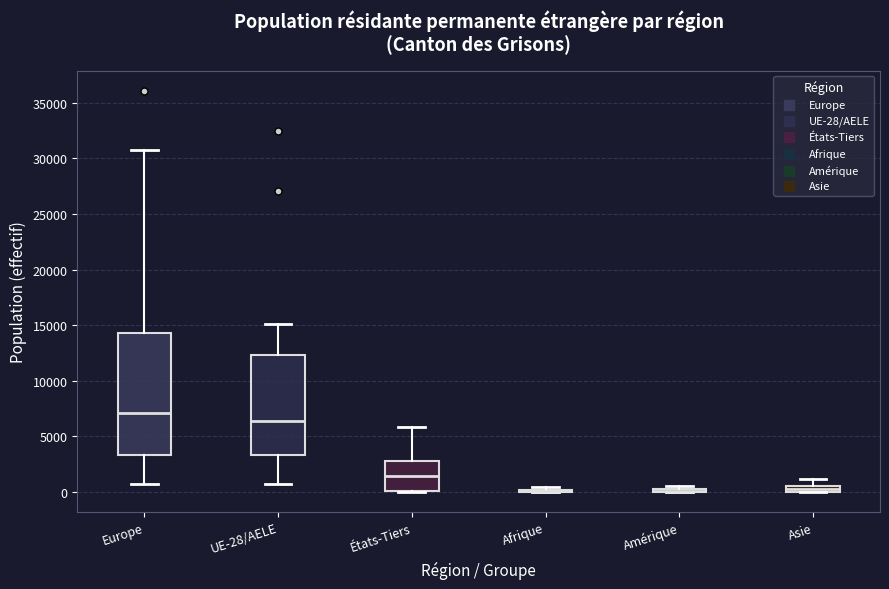

Where does the upper whisker of the box for Asie end on the y-axis? The values are not printed on the chart, so give them approximately, as read against the axis.

1000